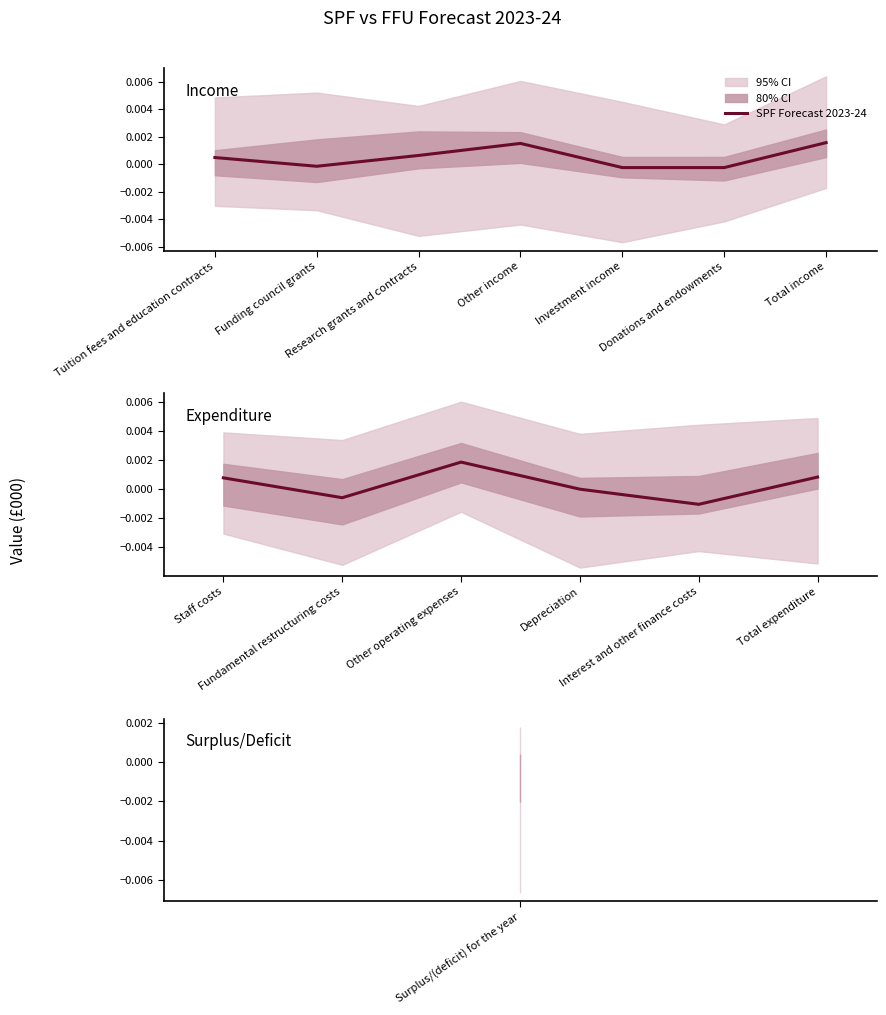

True or false: the data shows 0.0 at Other operating expenses.

True